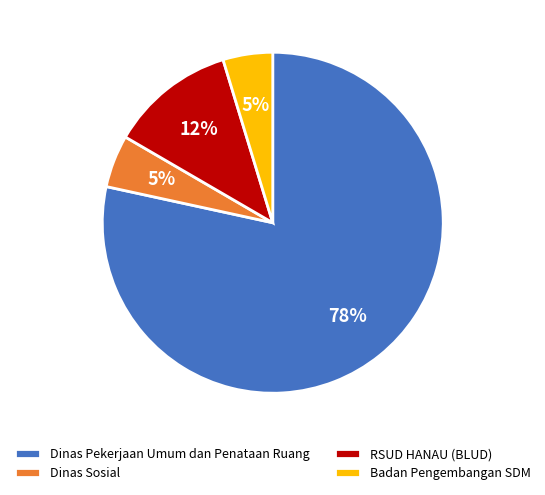

What percentage is the Dinas Pekerjaan Umum dan Penataan Ruang slice, to the nearest percent?

78%